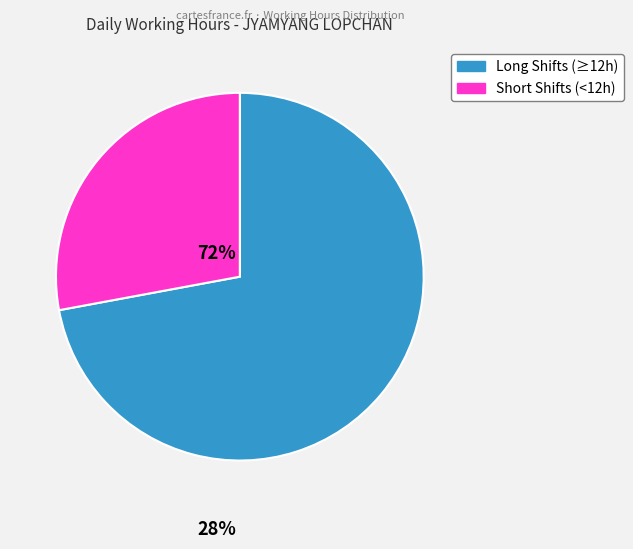

Is there a majority slice in this chart?

Yes